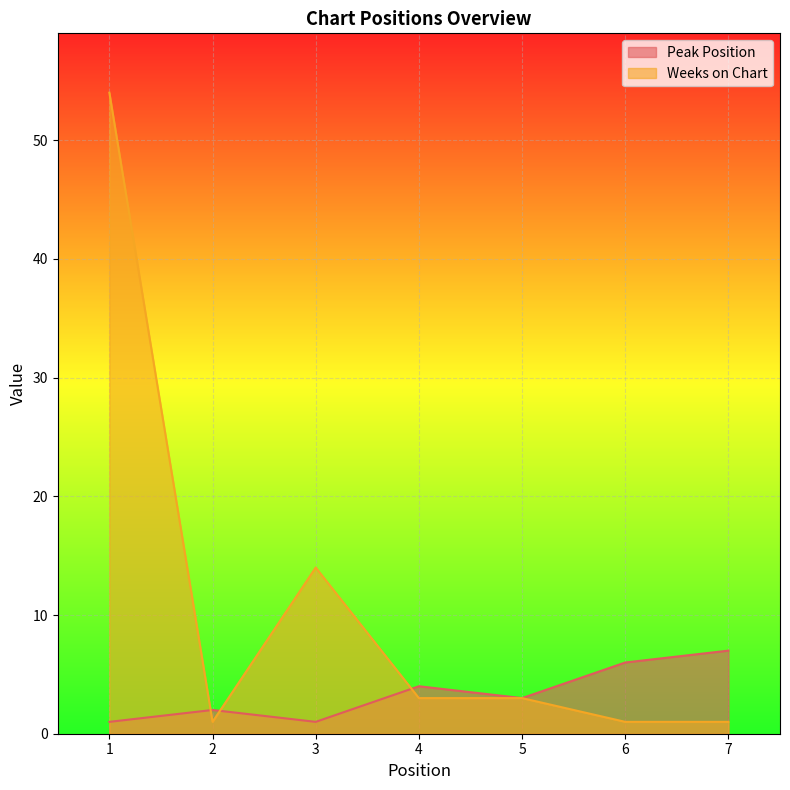

How many data points in Weeks on Chart are above 3?

2